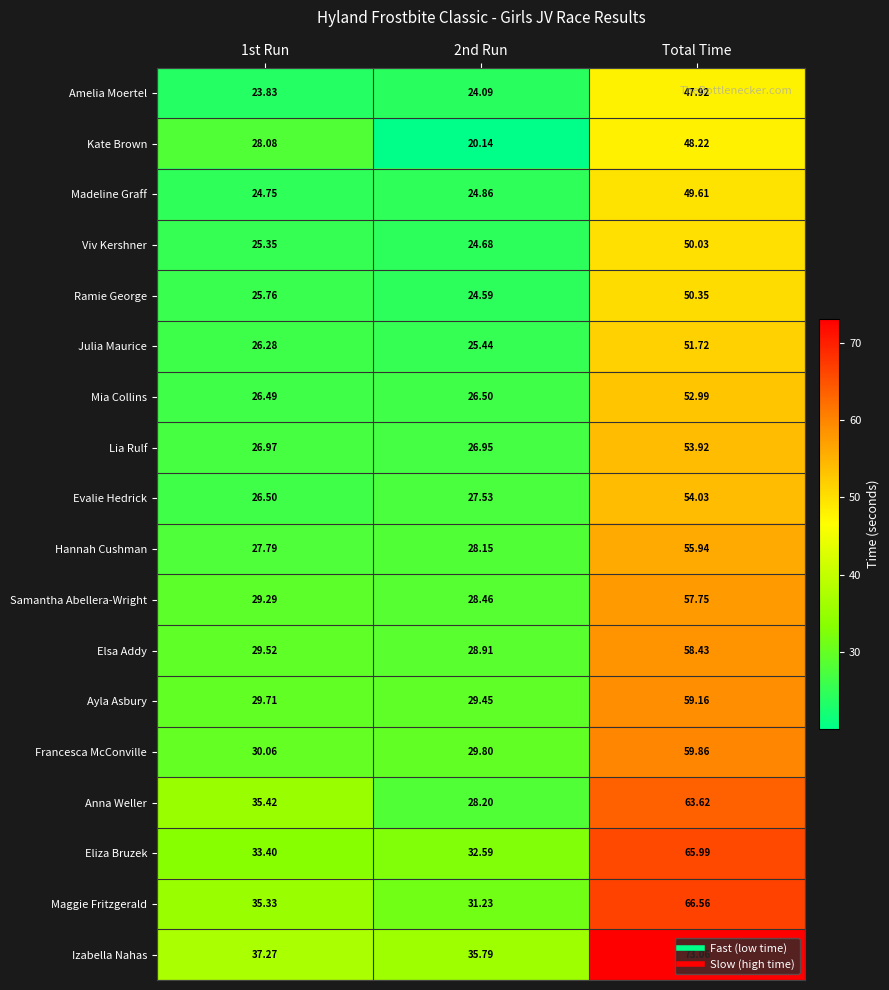

At which category is the sum across all series the highest?

Total Time